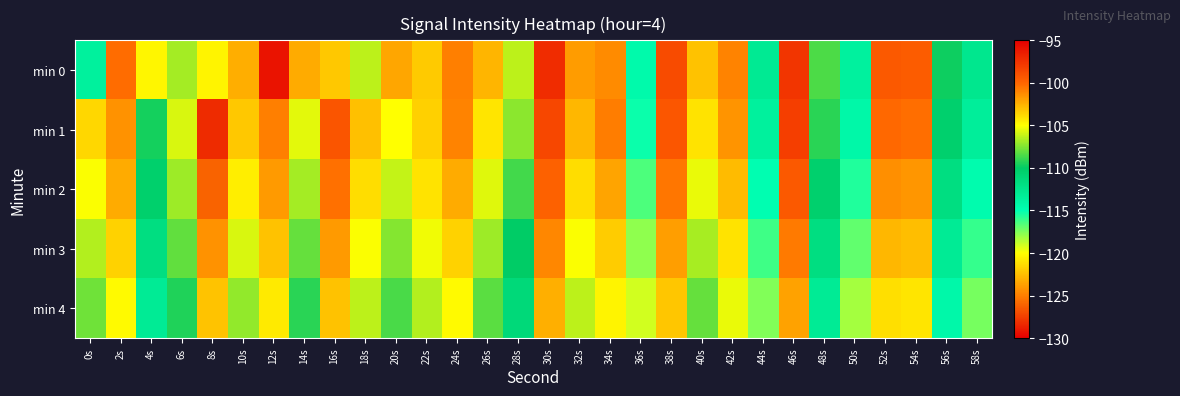

Which has a higher value, 16s or 24s?

24s